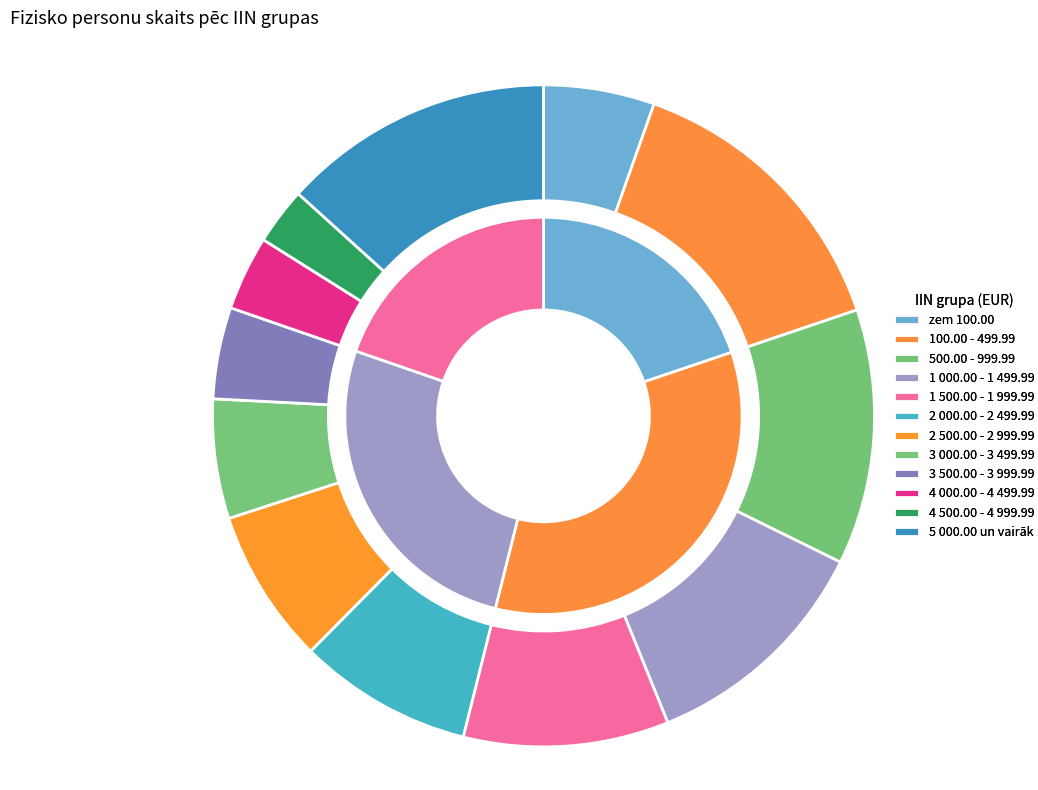

To the nearest percent, what is the average slice percentage?

8%